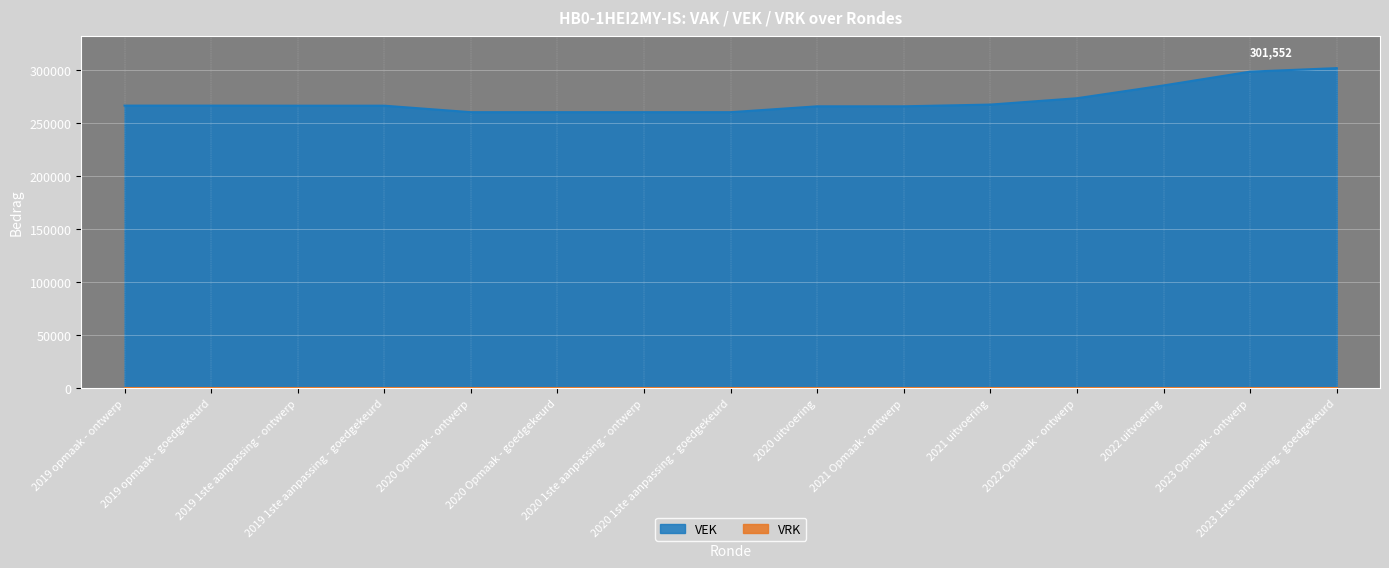

List the labels in order of value, smallest first.

2020 Opmaak - ontwerp, 2020 Opmaak - goedgekeurd, 2020 1ste aanpassing - ontwerp, 2020 1ste aanpassing - goedgekeurd, 2020 uitvoering, 2021 Opmaak - ontwerp, 2019 1ste aanpassing - ontwerp, 2019 1ste aanpassing - goedgekeurd, 2019 opmaak - ontwerp, 2019 opmaak - goedgekeurd, 2021 uitvoering, 2022 Opmaak - ontwerp, 2022 uitvoering, 2023 Opmaak - ontwerp, 2023 1ste aanpassing - goedgekeurd